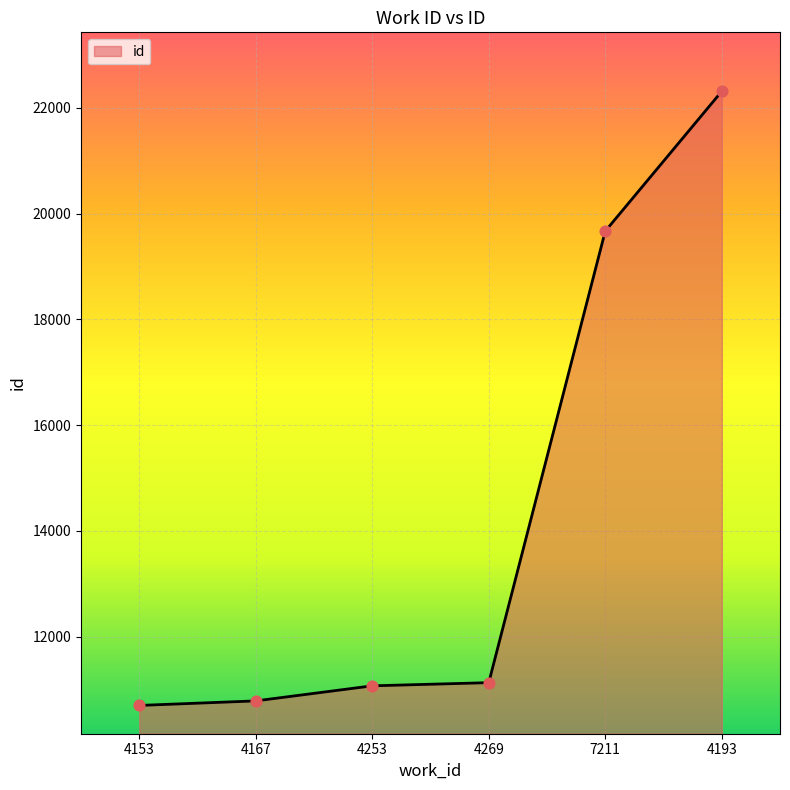

What is the change in value from 4269 to 7211?

+8540